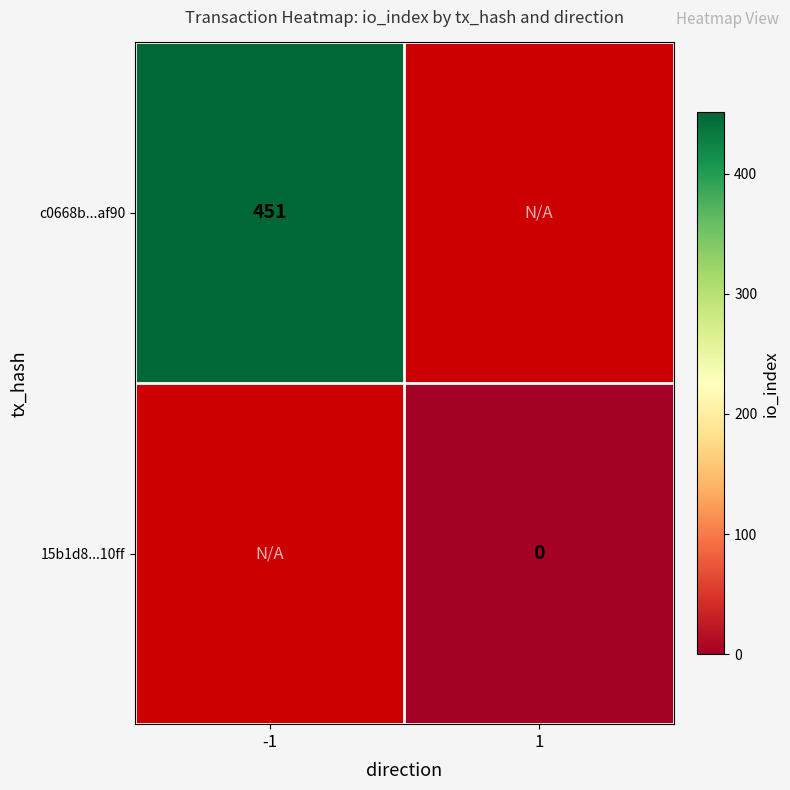

The value of c0668b...af90 at -1 is 451. True or false?

True